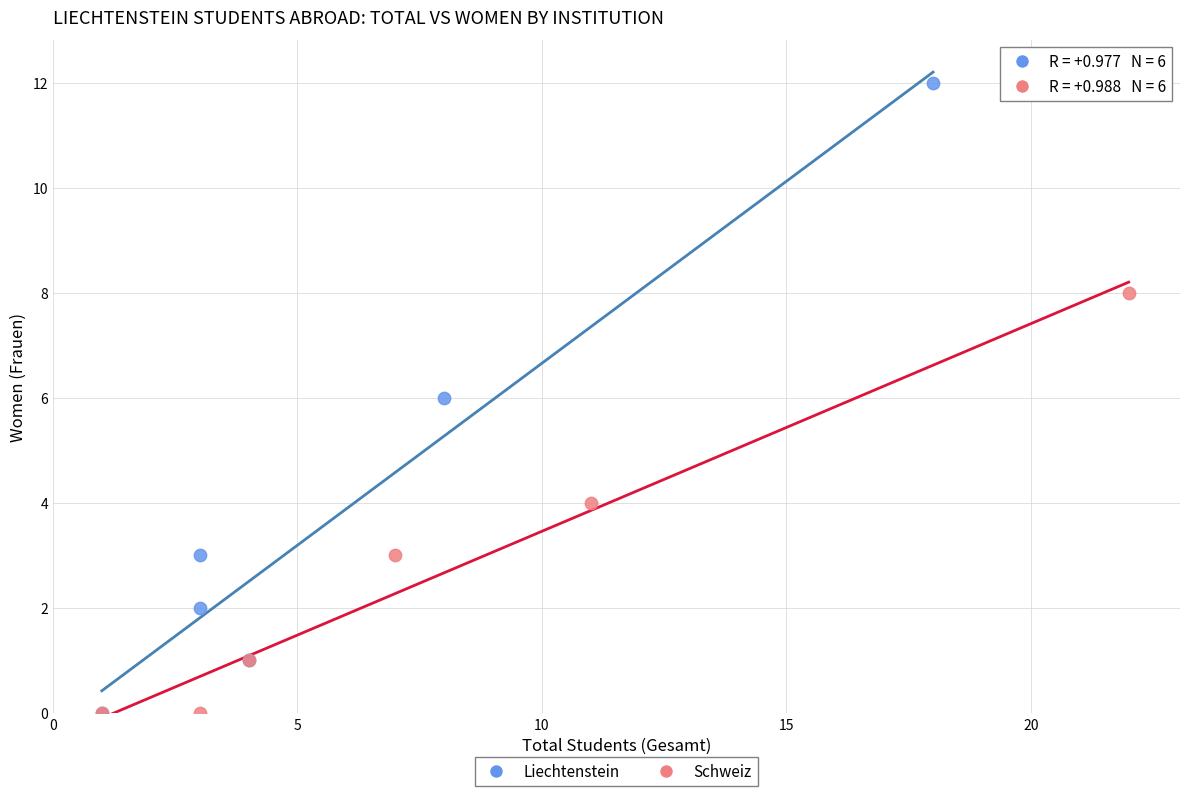

Which series has the largest Y range (max minus min)?

Liechtenstein